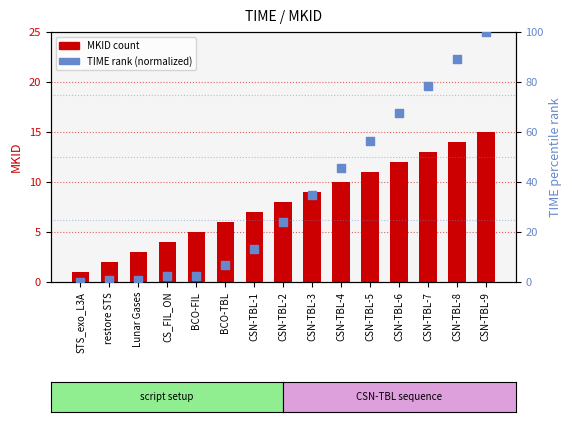

Which series has the largest total across all categories?

TIME (normalized)